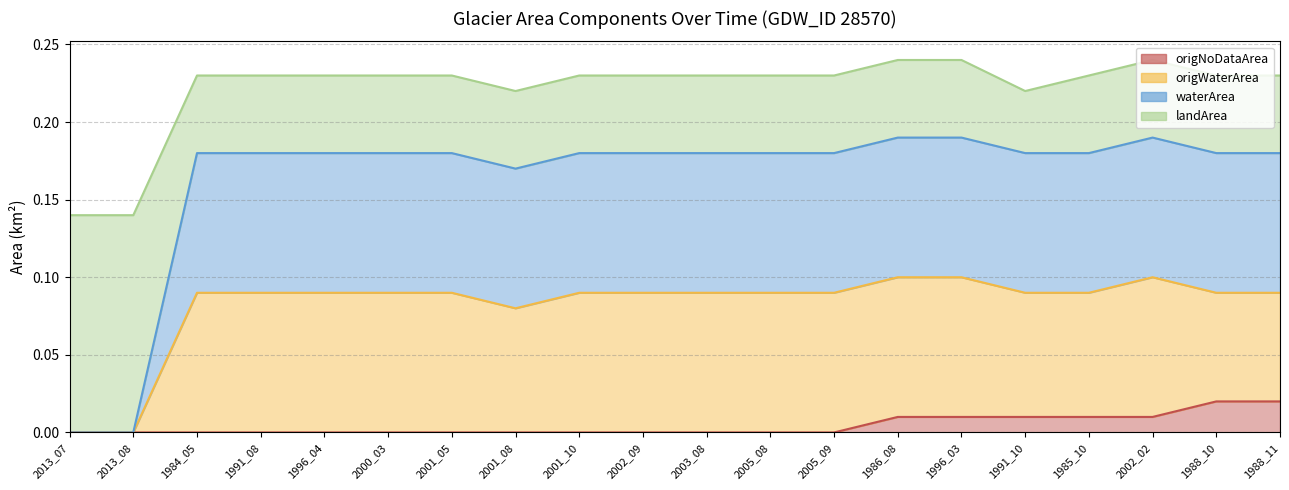

Which series has the largest range (max minus min)?

waterArea